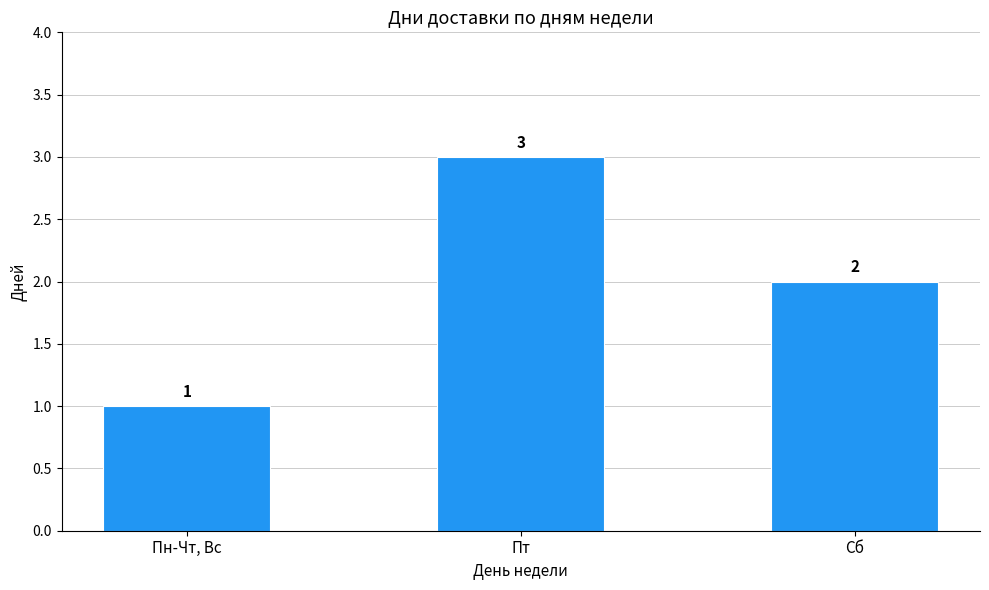

Between Пт and Сб, which is larger?

Пт